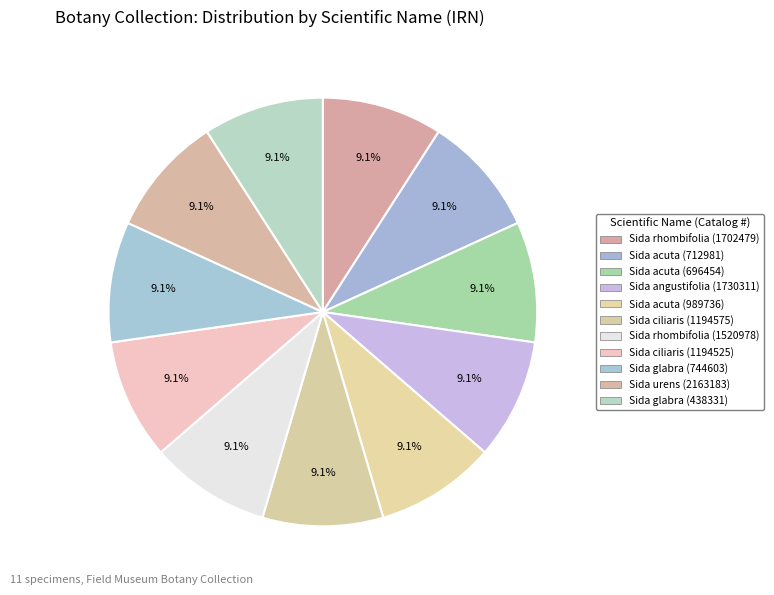

Count the number of slices in the pie.

11